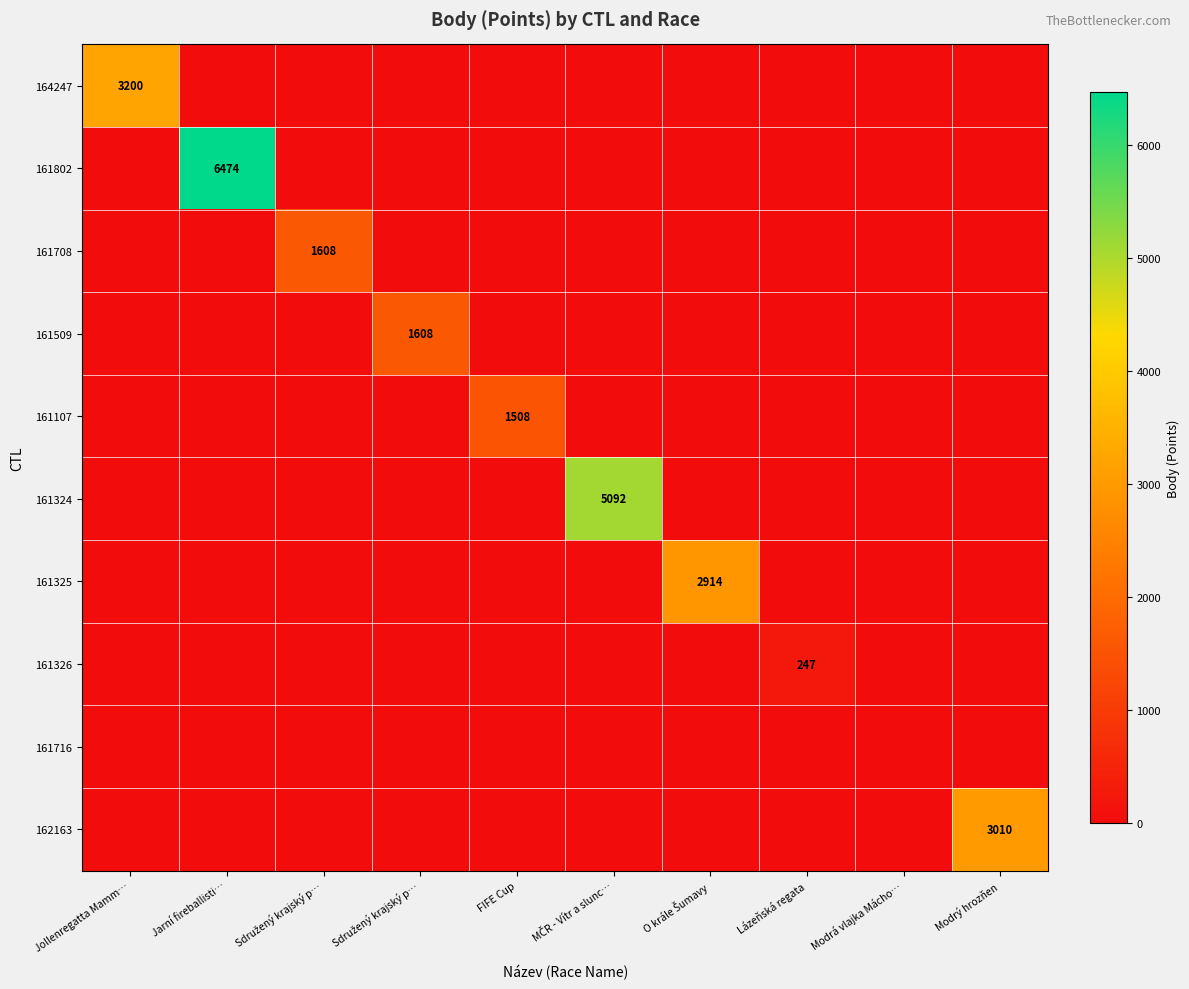

Is it true that 161325 equals 0 at Jollenregatta Mamm…?

True